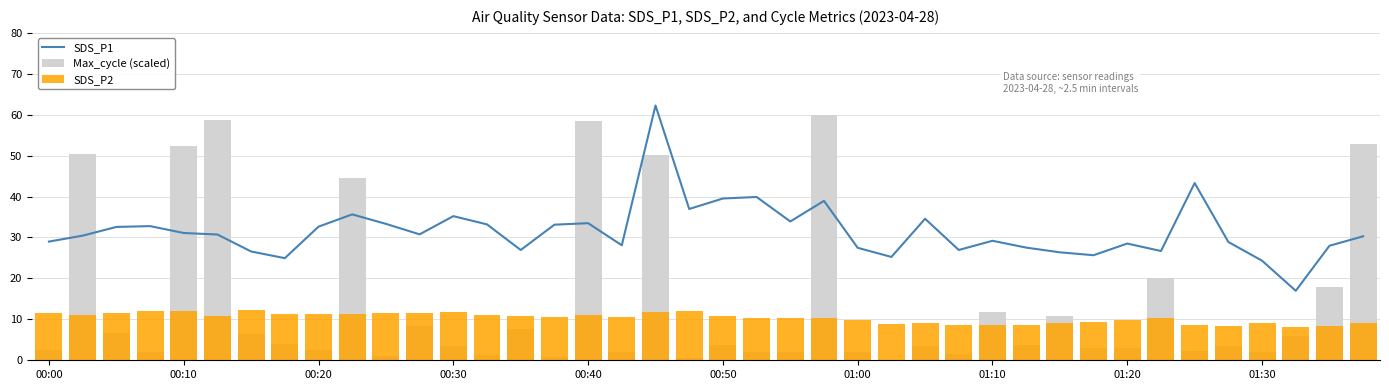

Which series has the largest total across all categories?

SDS_P1